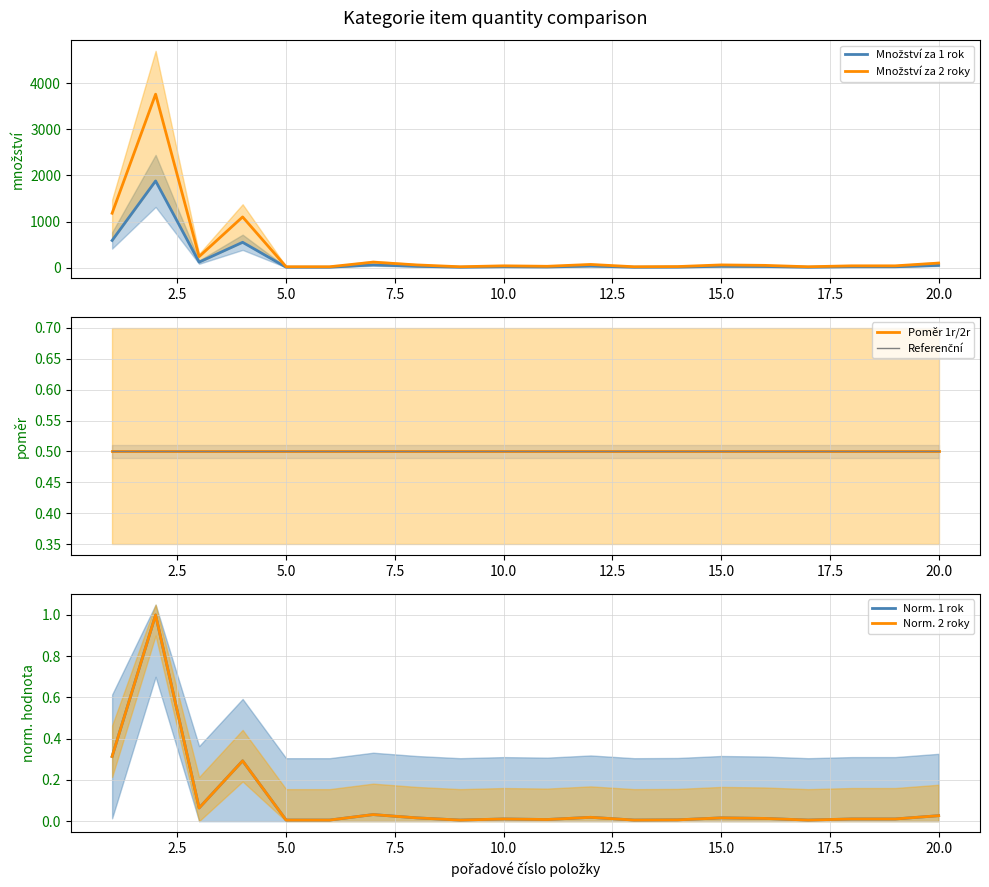

Is it true that Referenční equals 0.7 at 17.5?

False